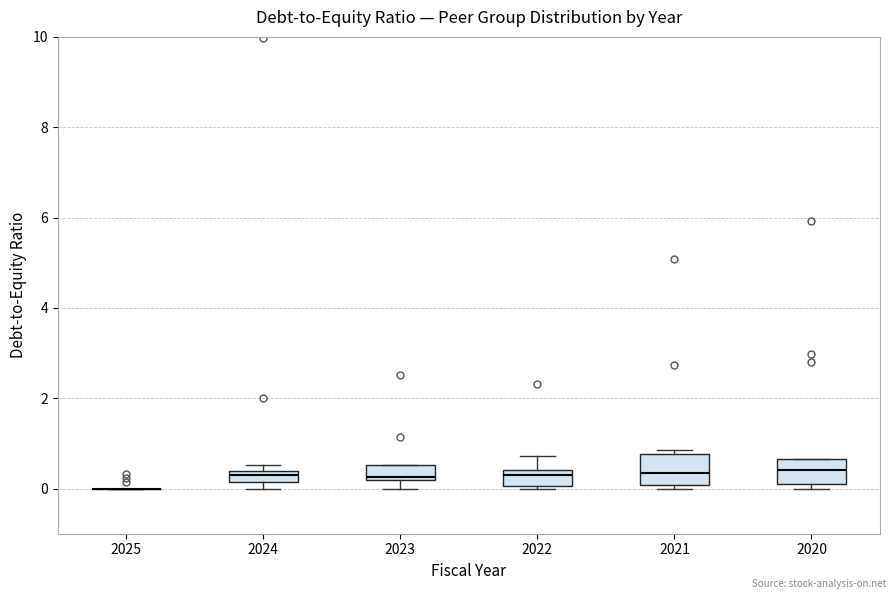

Where is the lower edge of the box at x = 2021 on the y-axis? The values are not printed on the chart, so give them approximately, as read against the axis.

0.0